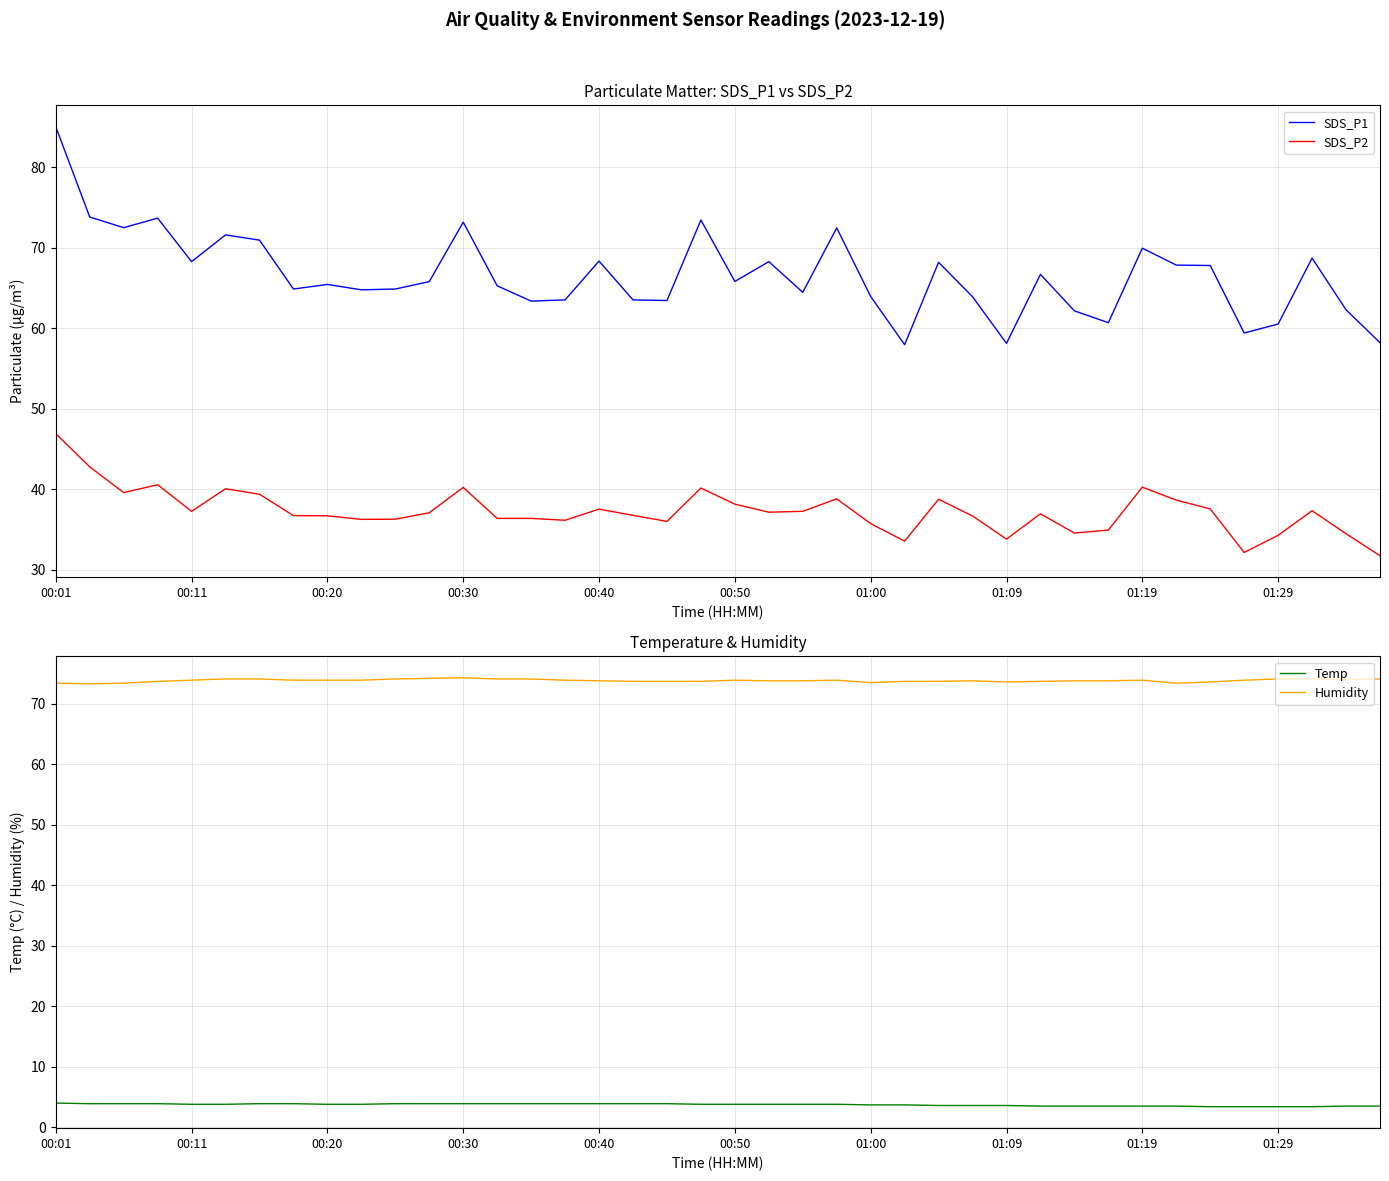

True or false: Temp and SDS_P1 cross at least once.

False